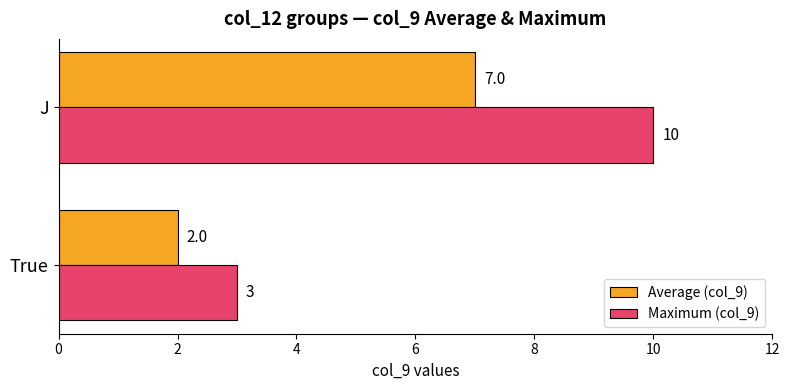

Where is Maximum (col_9) nearest to the value 6?

True